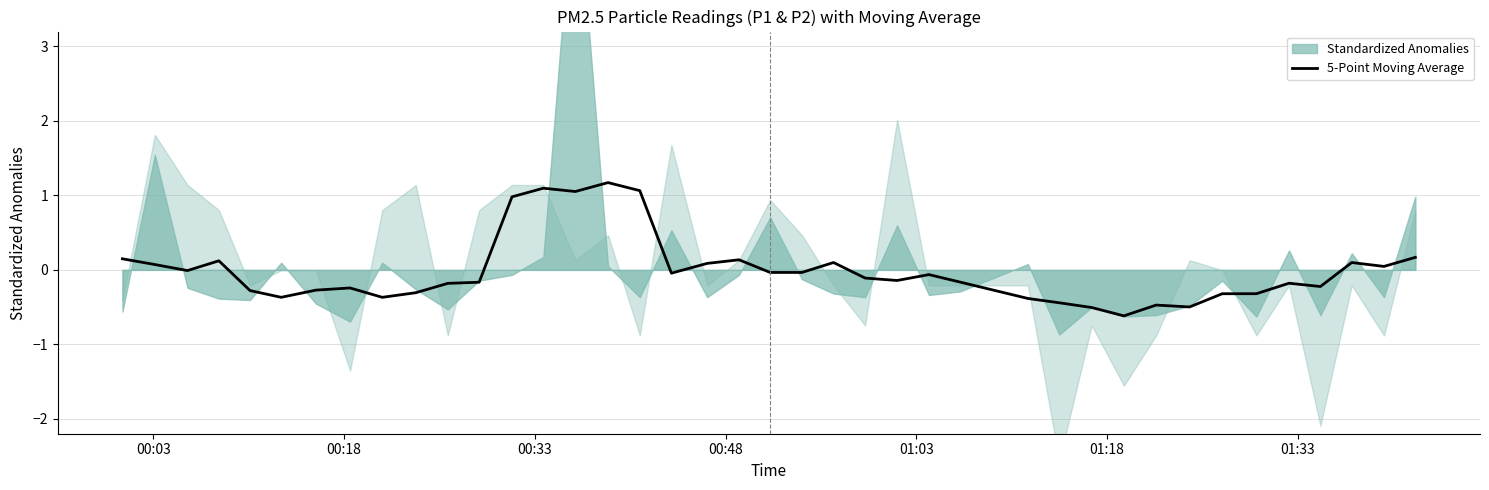

True or false: there are more than 1 points higher than both neighbors.

True